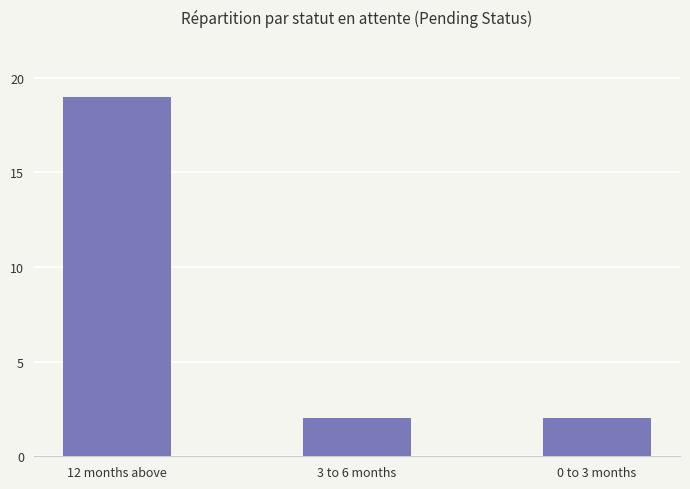

The chart shows a value of 3 at 3 to 6 months. True or false?

False